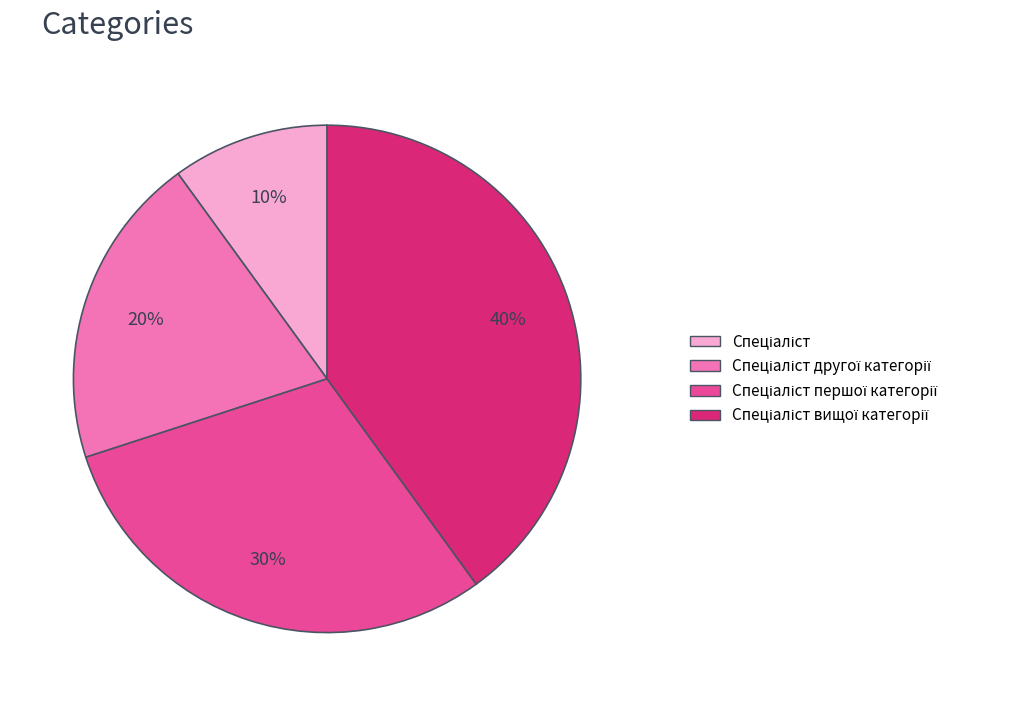

Is there a majority slice in this chart?

No